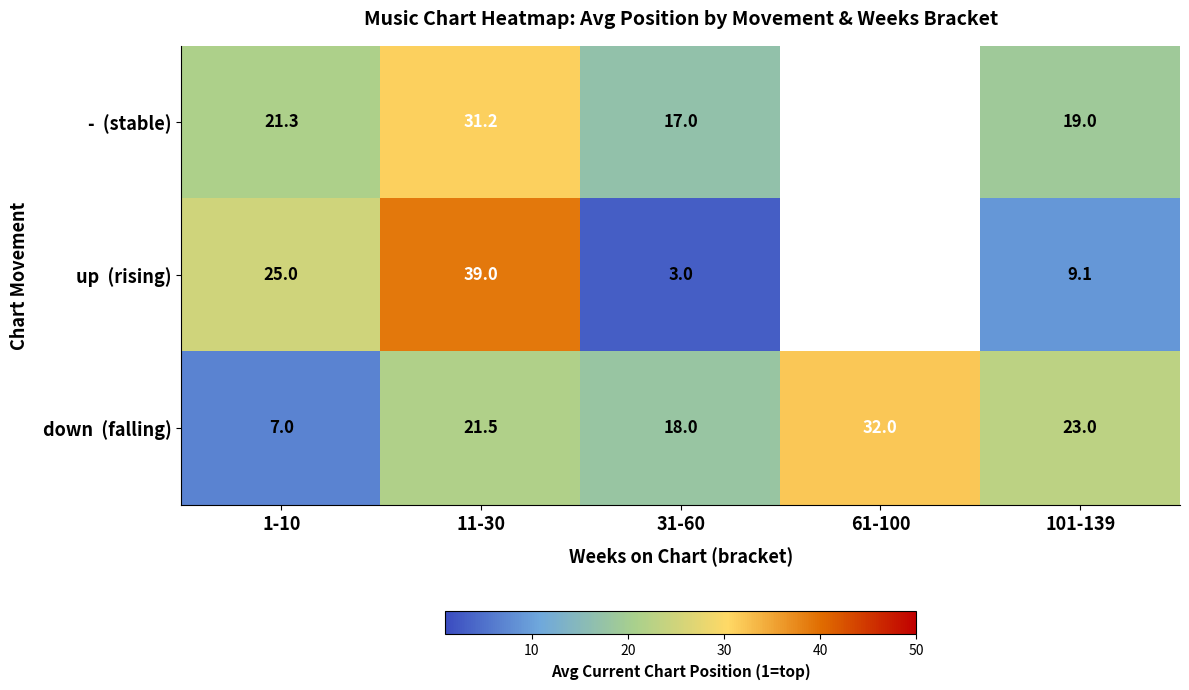

Rank the categories by up (rising) value from lowest to highest.

31-60, 101-139, 1-10, 11-30, 61-100